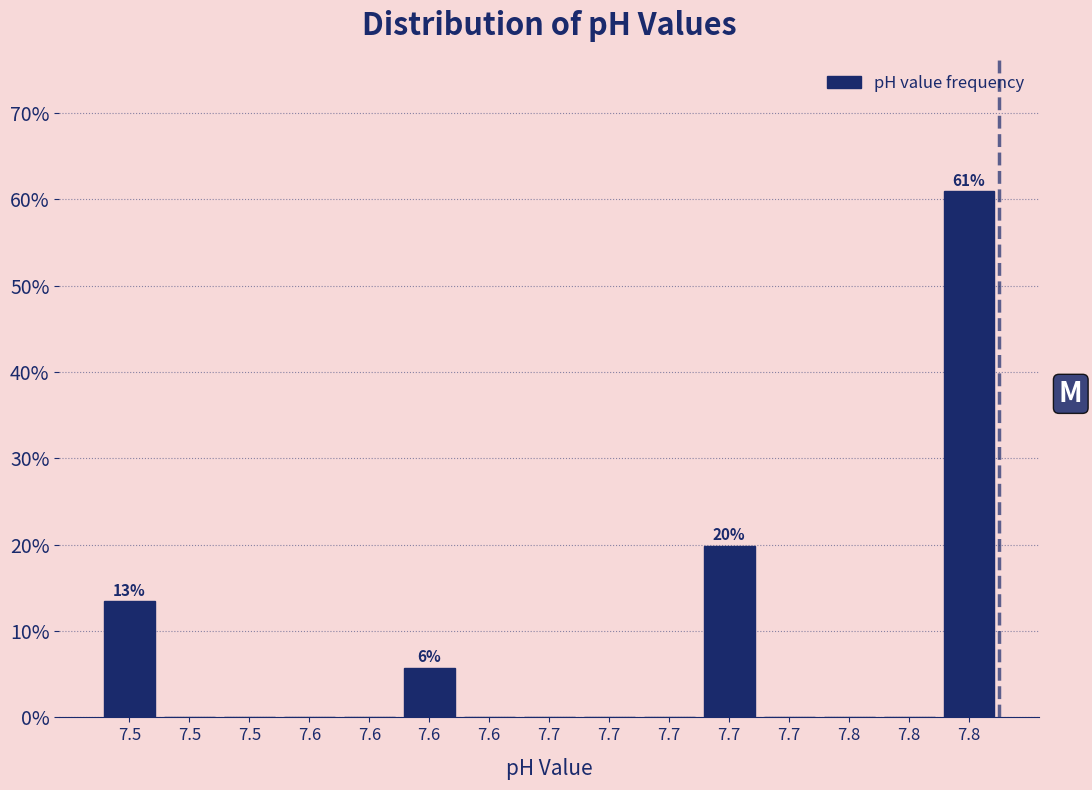

How many categories are shown in the chart?

15